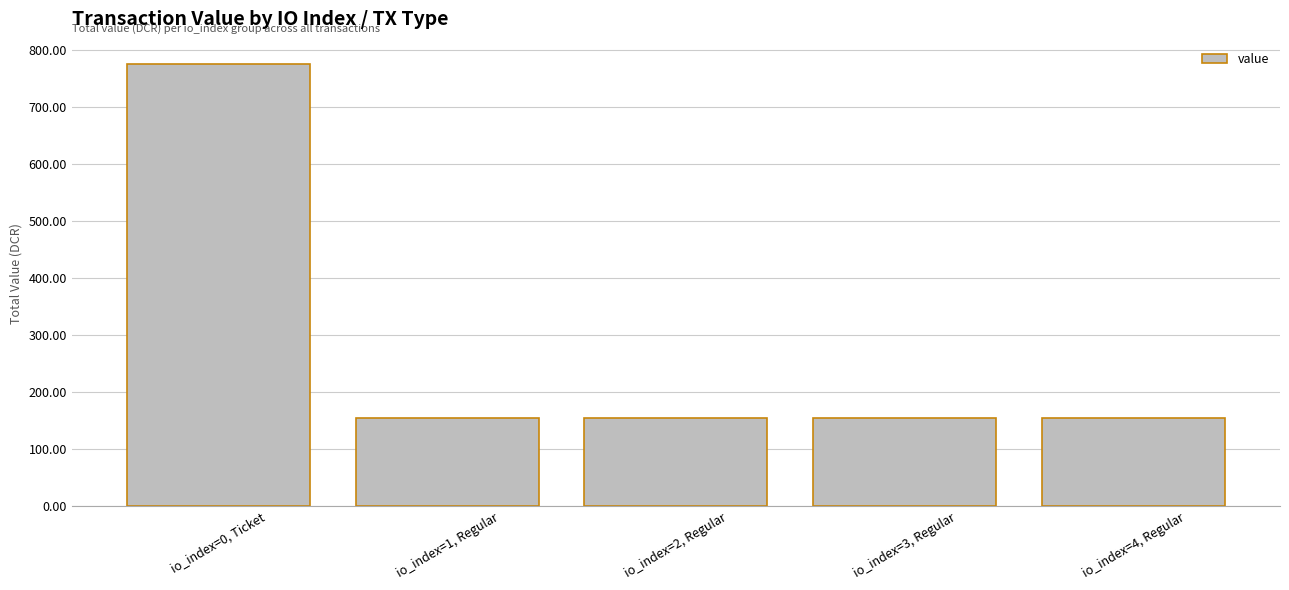

What is the label of the 3rd bar from the right?

io_index=2, Regular